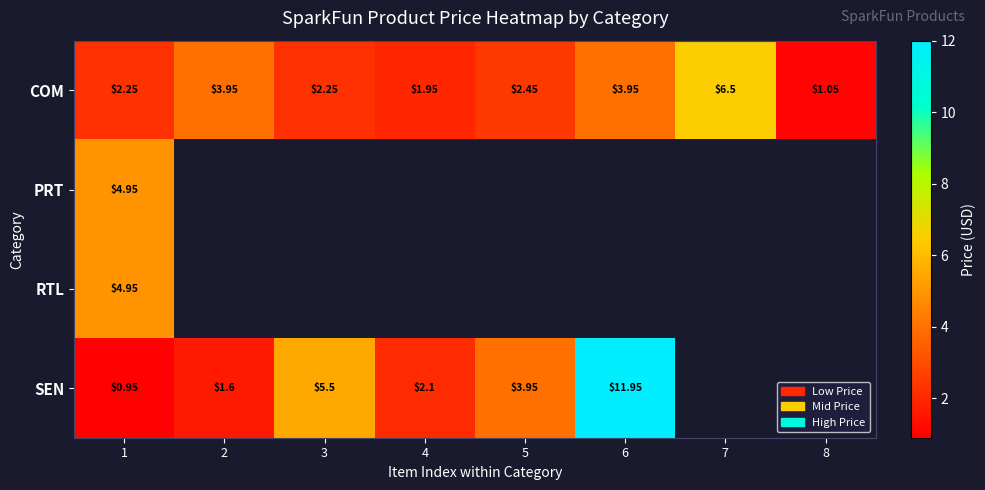

What is the difference between the maximum and minimum values in the SEN series?

11.0